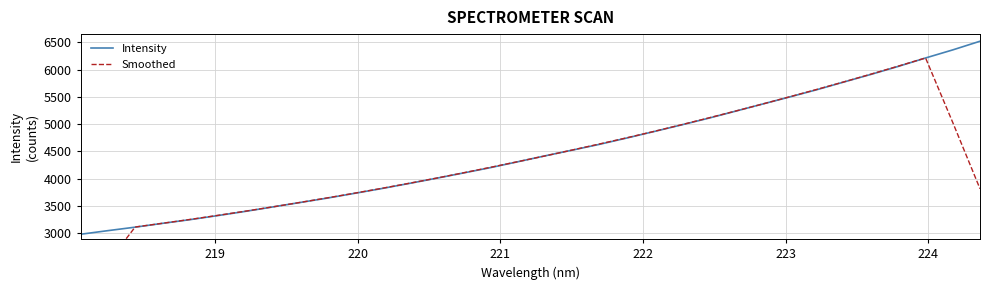

What is the lowest value of the Intensity series?

2984.9